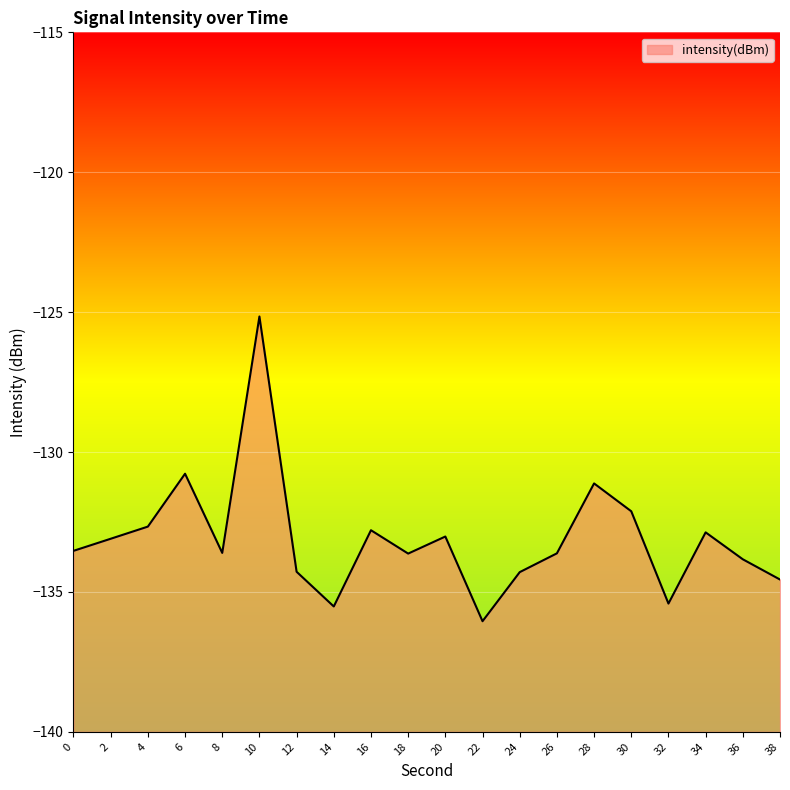

Where does the data first go above -133?

4